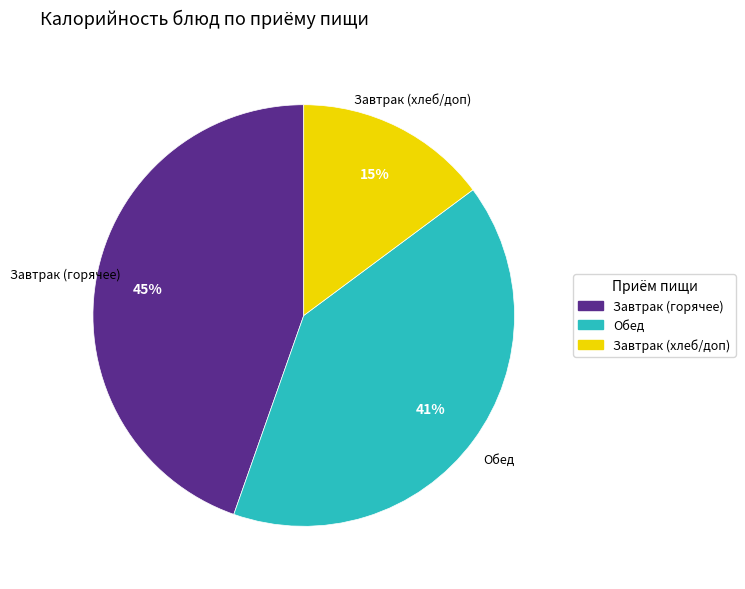

Do Завтрак (горячее) and Обед together represent more than half of the pie?

Yes